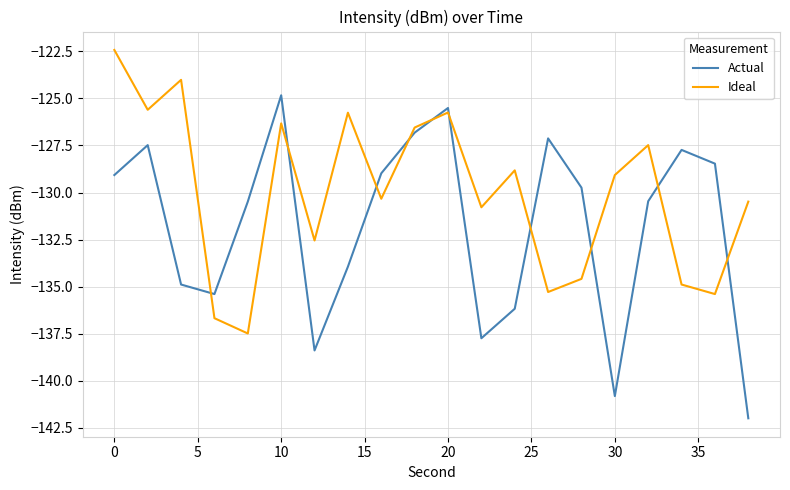

What is the difference between the maximum and minimum values in the Actual series?

17.2